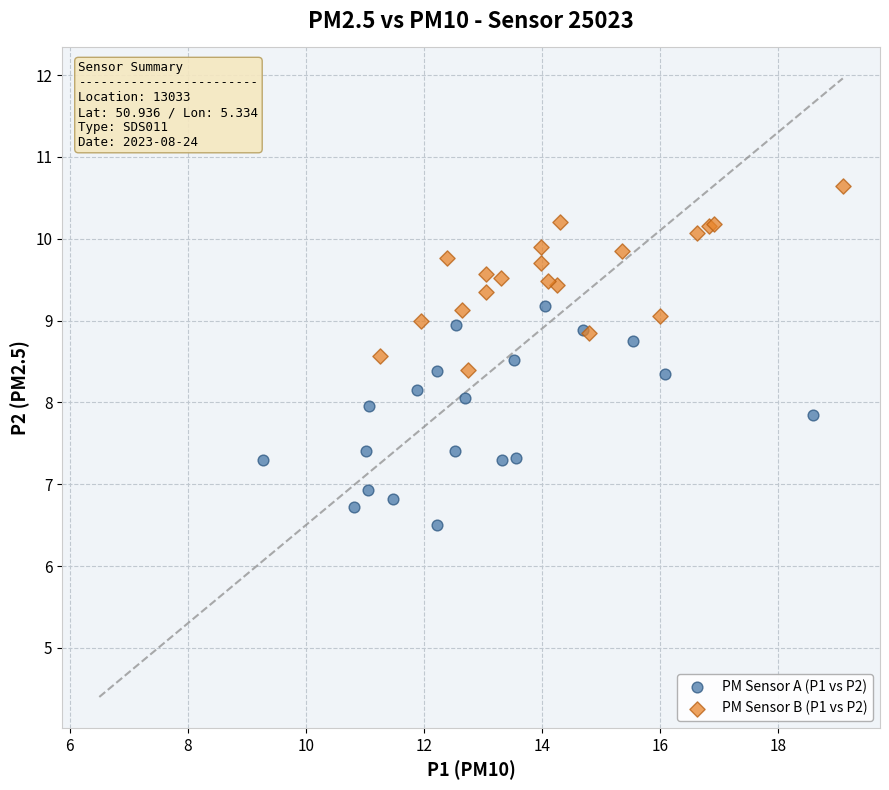

Which series has the largest Y range (max minus min)?

PM Sensor A (P1 vs P2)